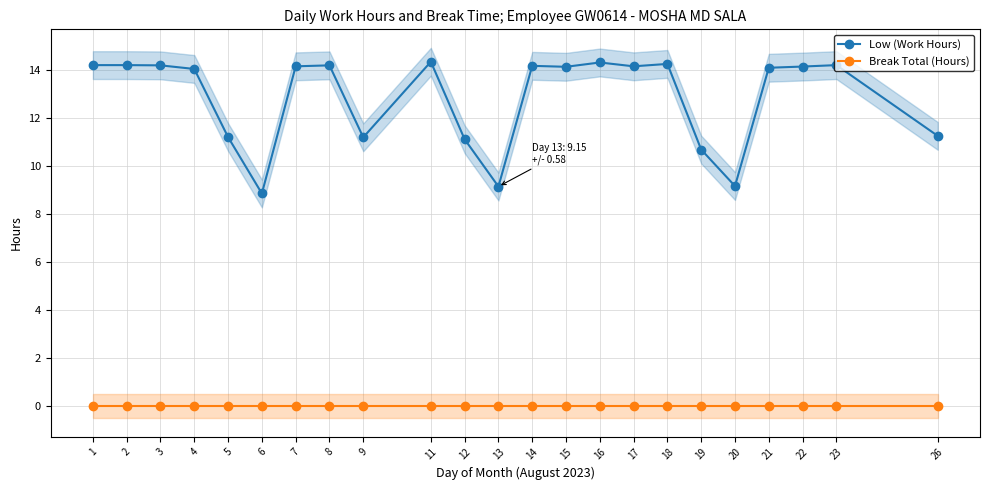

At which label does Low (Work Hours) reach its peak?

11